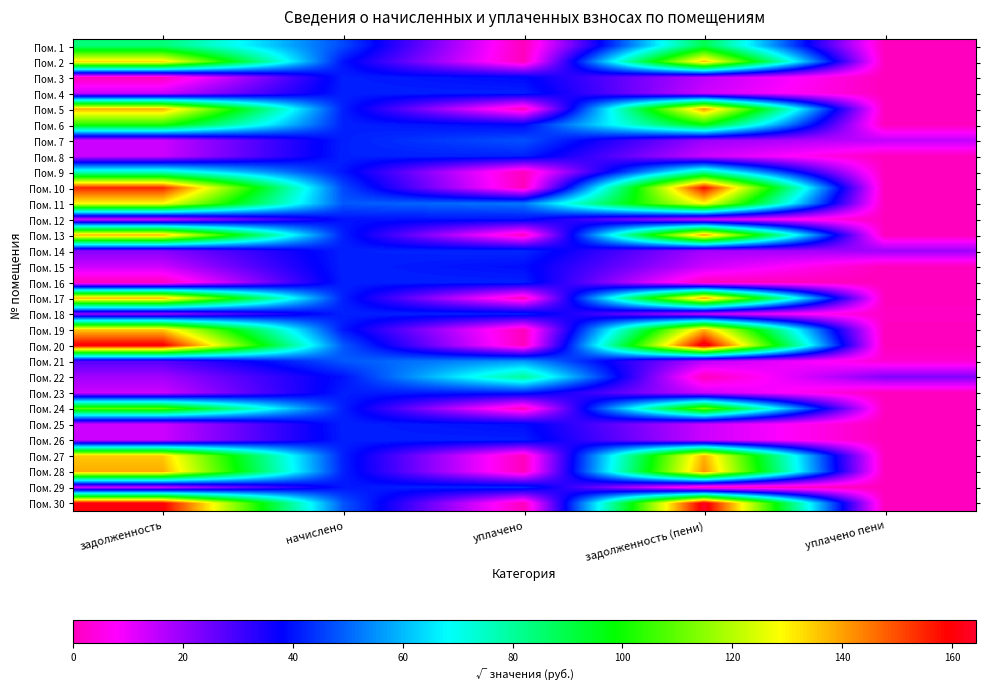

Reading left to right, what are all the values shown in this chart?

Пом. 1: задолженность=84.6	начислено=46.5	уплачено=0.0	задолженность (пени)=89.3	уплачено пени=0.0
Пом. 2: задолженность=133.0	начислено=40.0	уплачено=0.0	задолженность (пени)=135.8	уплачено пени=0.0
Пом. 3: задолженность=0.0	начислено=41.4	уплачено=38.7	задолженность (пени)=15.8	уплачено пени=0.0
Пом. 4: задолженность=13.9	начислено=41.6	уплачено=41.6	задолженность (пени)=13.9	уплачено пени=0.0
Пом. 5: задолженность=138.3	начислено=41.6	уплачено=0.0	задолженность (пени)=141.1	уплачено пени=0.0
Пом. 6: задолженность=102.1	начислено=41.6	уплачено=38.3	задолженность (пени)=98.2	уплачено пени=0.0
Пом. 7: задолженность=13.8	начислено=41.5	уплачено=47.6	задолженность (пени)=19.5	уплачено пени=15.1
Пом. 8: задолженность=13.9	начислено=41.7	уплачено=41.7	задолженность (пени)=13.9	уплачено пени=0.0
Пом. 9: задолженность=75.6	начислено=40.4	уплачено=0.0	задолженность (пени)=79.6	уплачено пени=0.0
Пом. 10: задолженность=154.9	начислено=46.5	уплачено=0.0	задолженность (пени)=158.0	уплачено пени=0.0
Пом. 11: задолженность=129.0	начислено=48.3	уплачено=52.1	задолженность (пени)=129.1	уплачено пени=0.0
Пом. 12: задолженность=13.3	начислено=40.0	уплачено=40.0	задолженность (пени)=13.3	уплачено пени=0.3
Пом. 13: задолженность=137.9	начислено=41.4	уплачено=0.0	задолженность (пени)=140.7	уплачено пени=0.0
Пом. 14: задолженность=22.2	начислено=41.6	уплачено=42.6	задолженность (пени)=18.5	уплачено пени=19.4
Пом. 15: задолженность=13.9	начислено=41.7	уплачено=39.3	задолженность (пени)=13.9	уплачено пени=0.0
Пом. 16: задолженность=0.0	начислено=41.6	уплачено=41.6	задолженность (пени)=0.0	уплачено пени=0.0
Пом. 17: задолженность=138.5	начислено=41.6	уплачено=0.0	задолженность (пени)=141.3	уплачено пени=0.0
Пом. 18: задолженность=19.7	начислено=41.8	уплачено=41.8	задолженность (пени)=13.9	уплачено пени=1.3
Пом. 19: задолженность=134.8	начислено=40.5	уплачено=0.0	задолженность (пени)=137.6	уплачено пени=0.0
Пом. 20: задолженность=161.1	начислено=48.4	уплачено=0.0	задолженность (пени)=164.4	уплачено пени=0.0
Пом. 21: задолженность=27.9	начислено=48.3	уплачено=55.8	задолженность (пени)=16.1	уплачено пени=2.8
Пом. 22: задолженность=18.9	начислено=39.8	уплачено=80.6	задолженность (пени)=0.0	уплачено пени=22.7
Пом. 23: задолженность=13.8	начислено=41.3	уплачено=41.3	задолженность (пени)=13.8	уплачено пени=0.0
Пом. 24: задолженность=108.9	начислено=41.6	уплачено=0.0	задолженность (пени)=112.1	уплачено пени=0.0
Пом. 25: задолженность=13.9	начислено=41.6	уплачено=39.2	задолженность (пени)=13.9	уплачено пени=0.0
Пом. 26: задолженность=13.8	начислено=41.5	уплачено=41.5	задолженность (пени)=13.8	уплачено пени=0.0
Пом. 27: задолженность=135.1	начислено=41.4	уплачено=0.0	задолженность (пени)=137.9	уплачено пени=0.0
Пом. 28: задолженность=138.7	начислено=41.7	уплачено=0.0	задолженность (пени)=141.5	уплачено пени=0.0
Пом. 29: задолженность=13.5	начислено=40.5	уплачено=42.7	задолженность (пени)=0.0	уплачено пени=0.0
Пом. 30: задолженность=160.2	начислено=48.1	уплачено=0.0	задолженность (пени)=163.5	уплачено пени=0.0